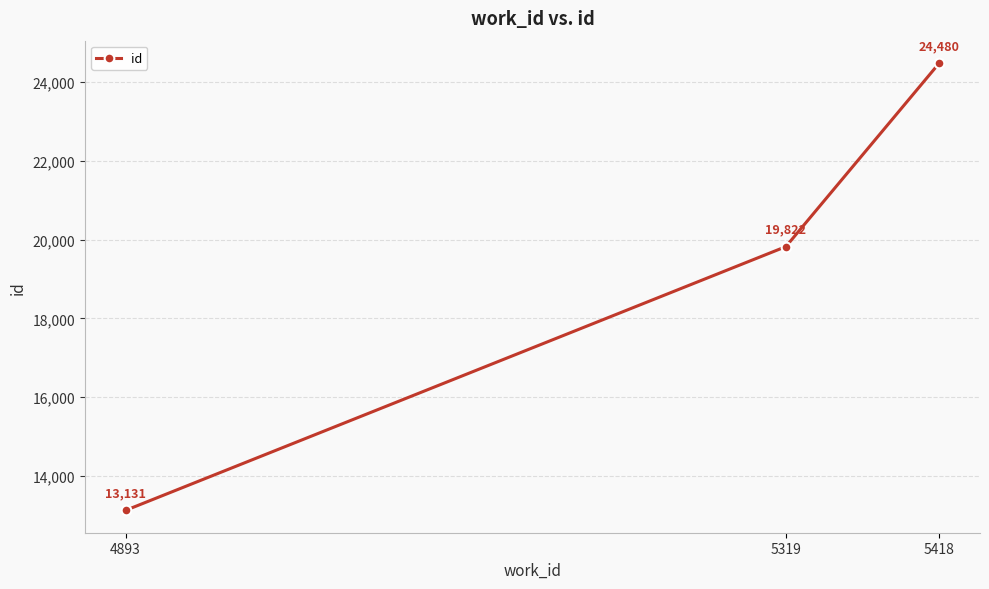

At which category does the chart reach its peak across all series?

5418